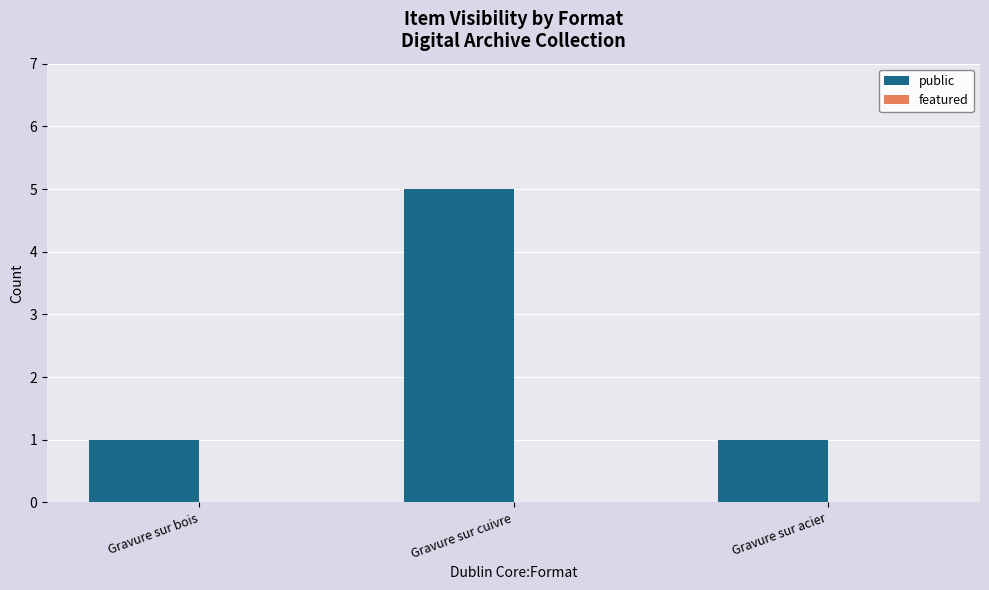

Approximately how many times larger is the value at Gravure sur cuivre compared to Gravure sur acier?

5.0